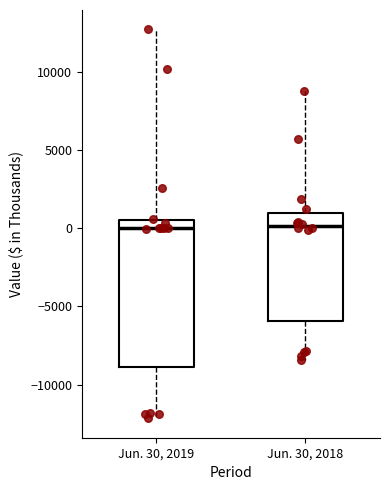

Reading left to right, transcribe this box plot: for each box, give where its median line is, the range the box spans, and where its two whiskers end, as read against the y-axis. The values are not printed on the chart, so give them approximately, as read against the axis.

Jun. 30, 2019: median 0, box -9000 to 500, whiskers -12000 to 12500
Jun. 30, 2018: median 0, box -6000 to 1000, whiskers -8500 to 9000